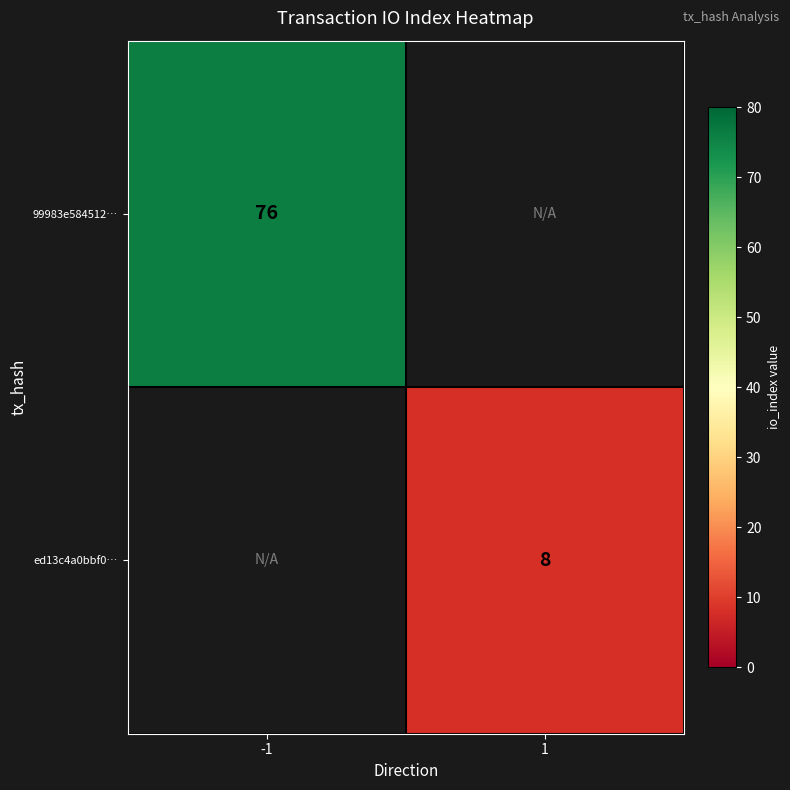

The value of 99983e584512… at -1 is 76. True or false?

True